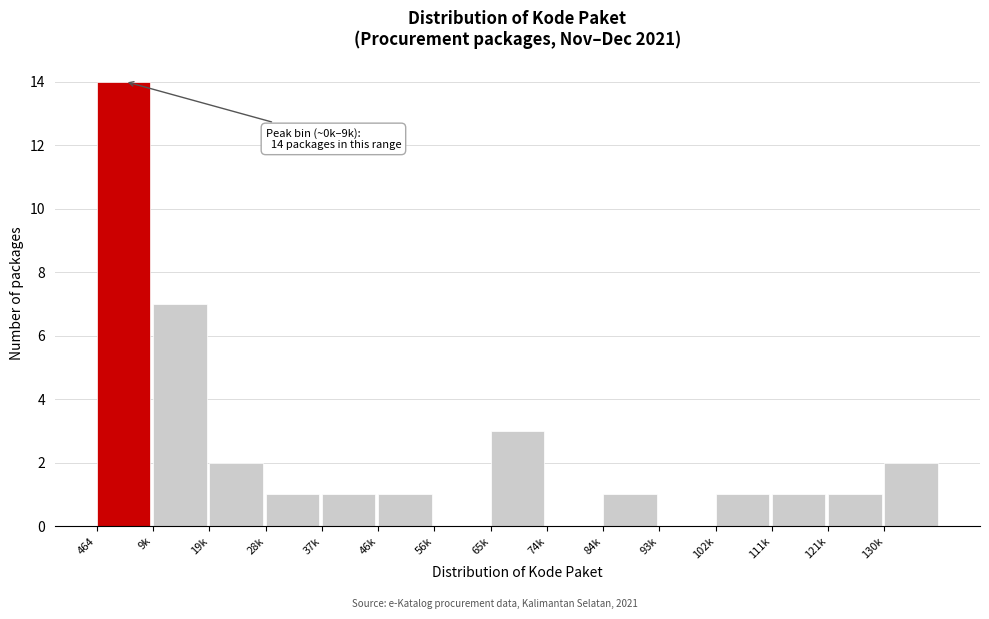

Reading left to right, what are all the values shown in this chart?

464=14	9k=7	19k=2	28k=1	37k=1	46k=1	56k=0	65k=3	74k=0	84k=1	93k=0	102k=1	111k=1	121k=1	130k=2